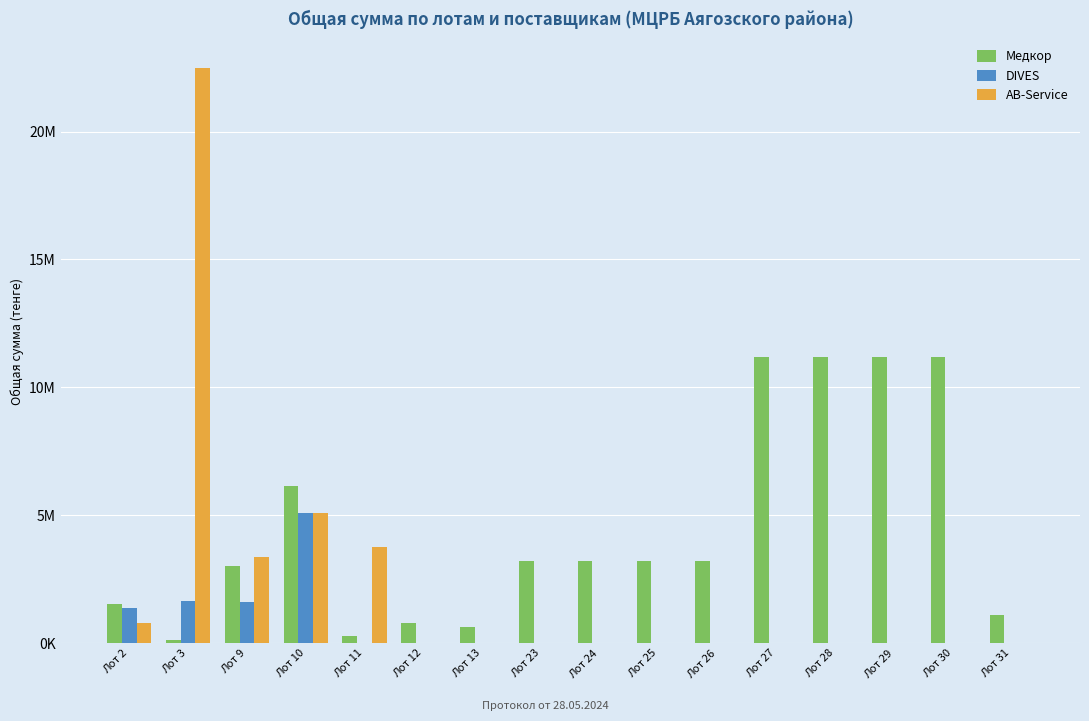

Which series has the widest spread of values?

AB-Service